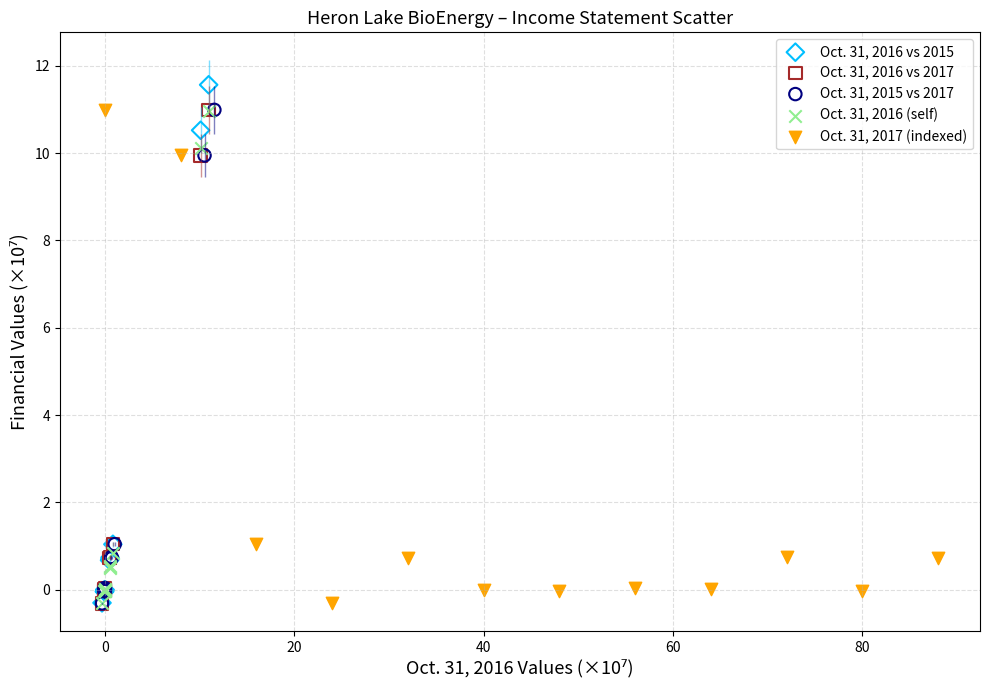

Which series reaches the maximum Y coordinate?

Oct. 31, 2016 vs 2015